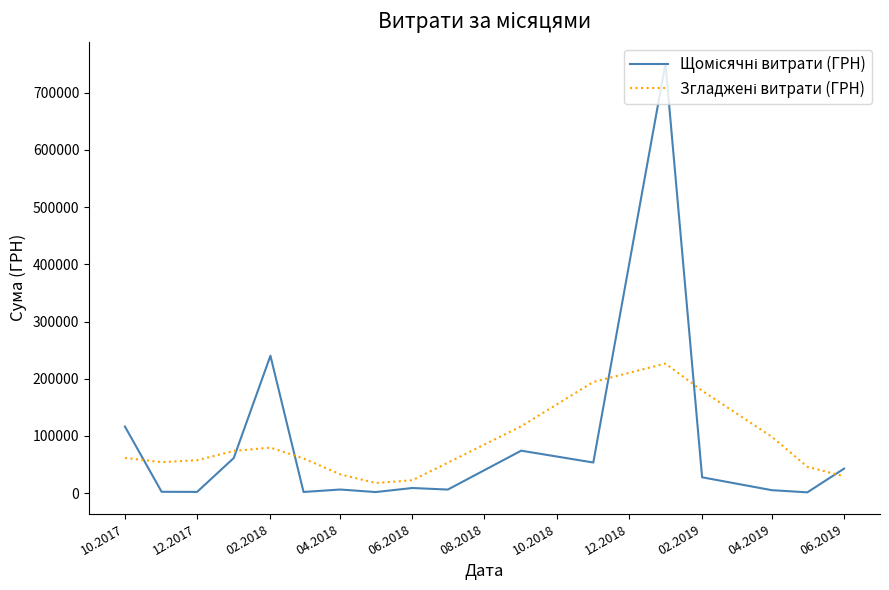

How many lines are shown in the chart?

2